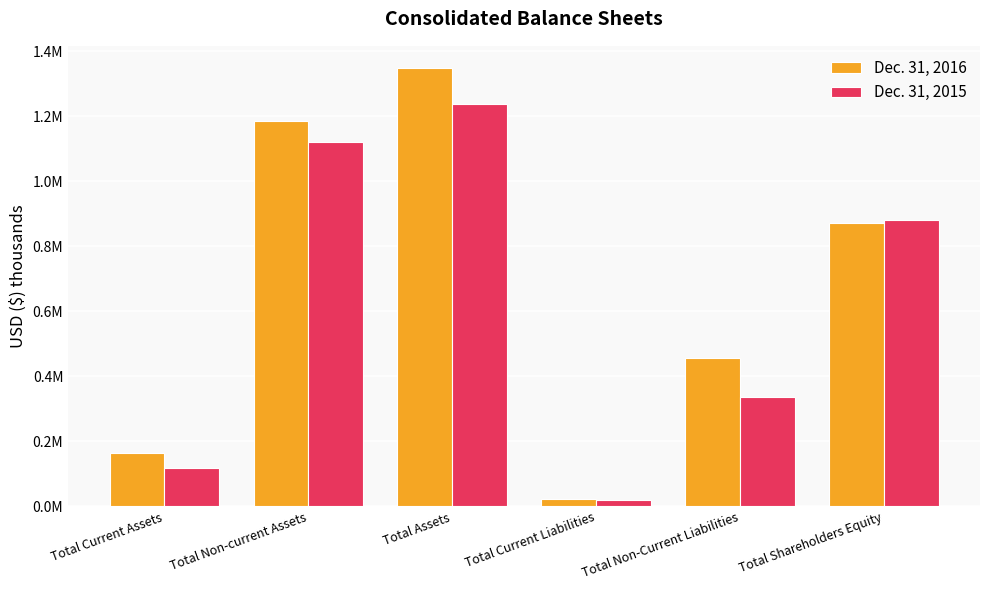

Reading left to right, list all the values displayed in this chart.

Dec. 31, 2016: Total Current Assets=163709	Total Non-current Assets=1186195	Total Assets=1349904	Total Current Liabilities=21525	Total Non-Current Liabilities=457330	Total Shareholders Equity=871049
Dec. 31, 2015: Total Current Assets=118179	Total Non-current Assets=1121015	Total Assets=1239194	Total Current Liabilities=20859	Total Non-Current Liabilities=337614	Total Shareholders Equity=880721